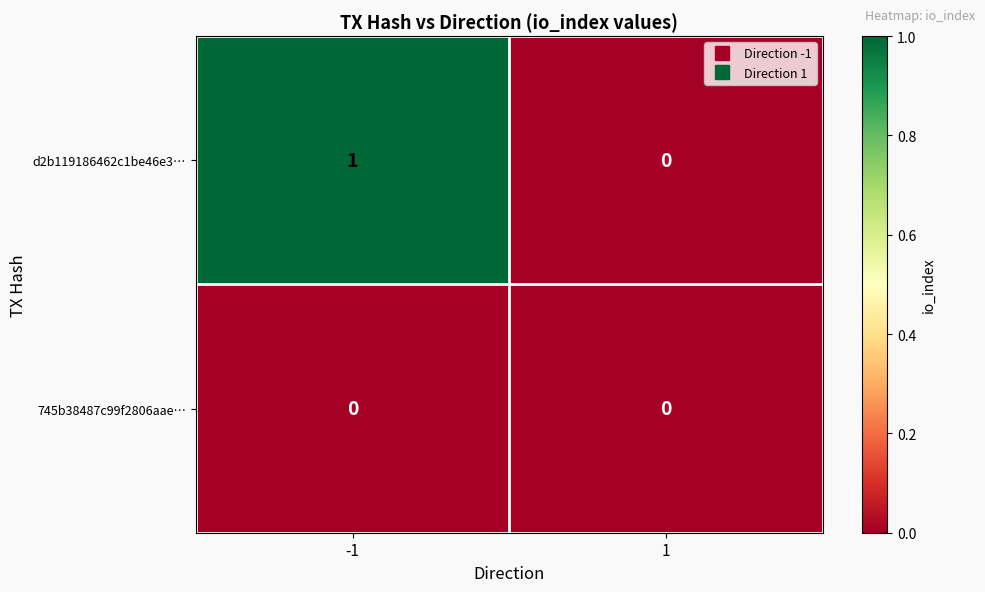

Reading left to right, what are all the values shown in this chart?

d2b119186462c1be46e3…: -1=1	1=0
745b38487c99f2806aae…: -1=0	1=0